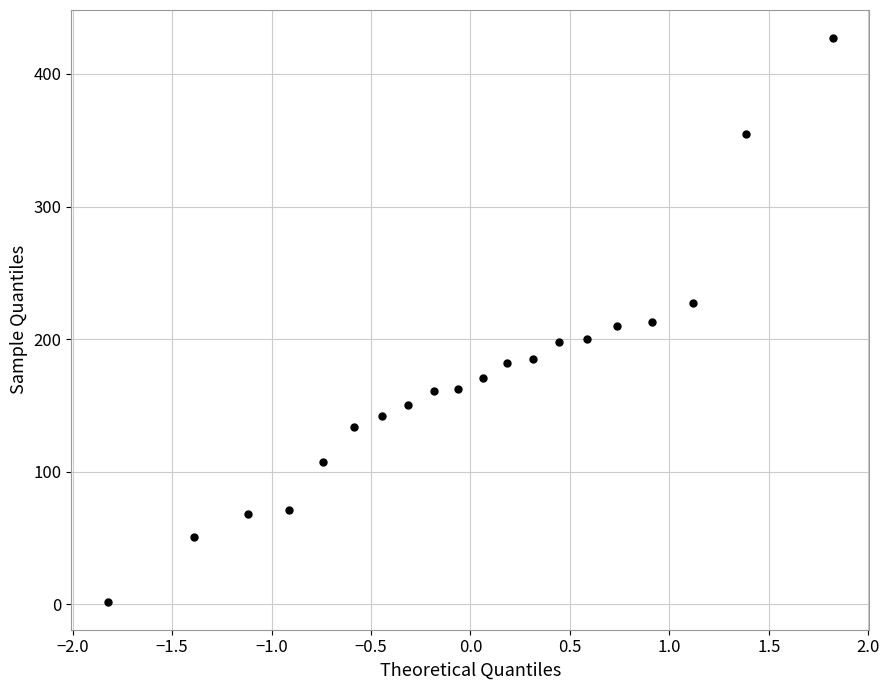

What is the range of Y values (max minus min)?

425